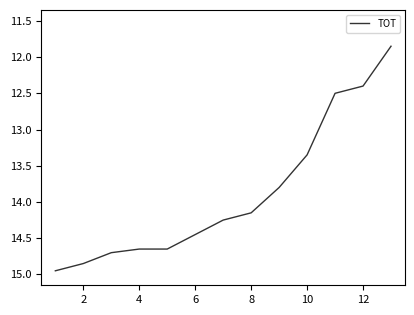

What is the difference between the maximum and minimum values?

3.1